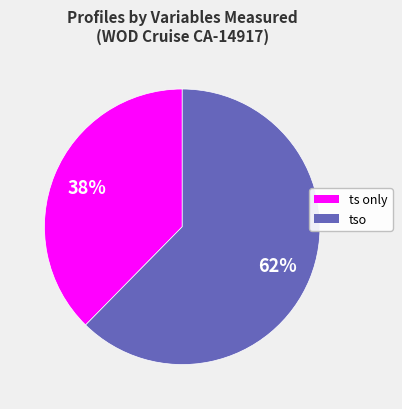

Combined, do ts only and tso account for over 50%?

Yes